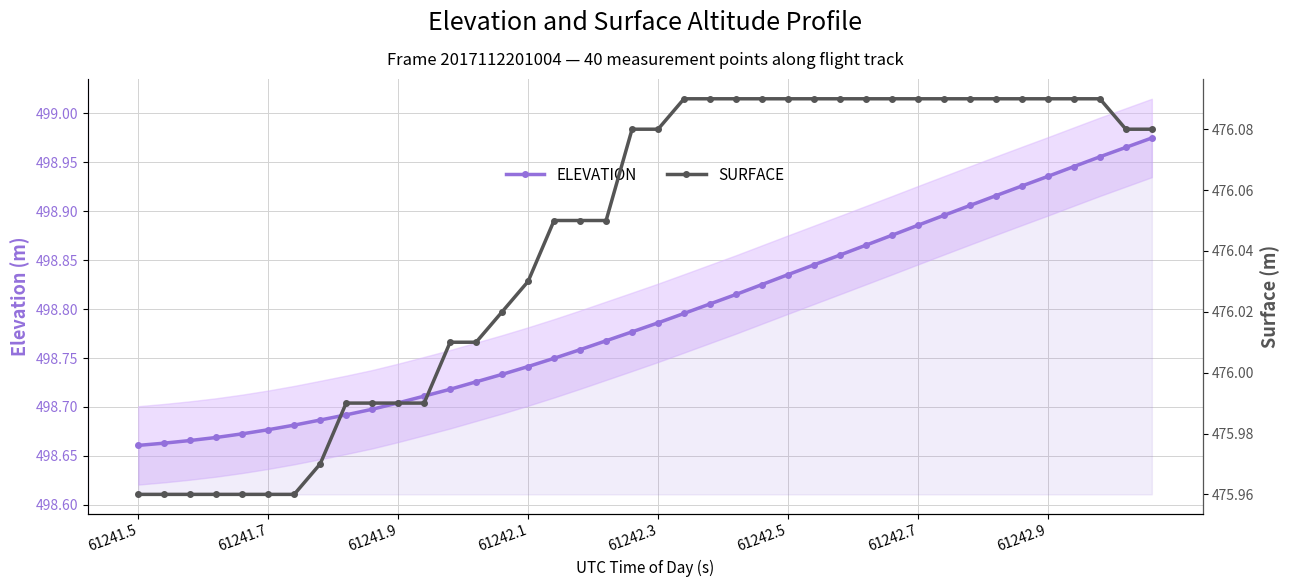

Is it true that ELEVATION equals 320.2 at 61242.1?

False